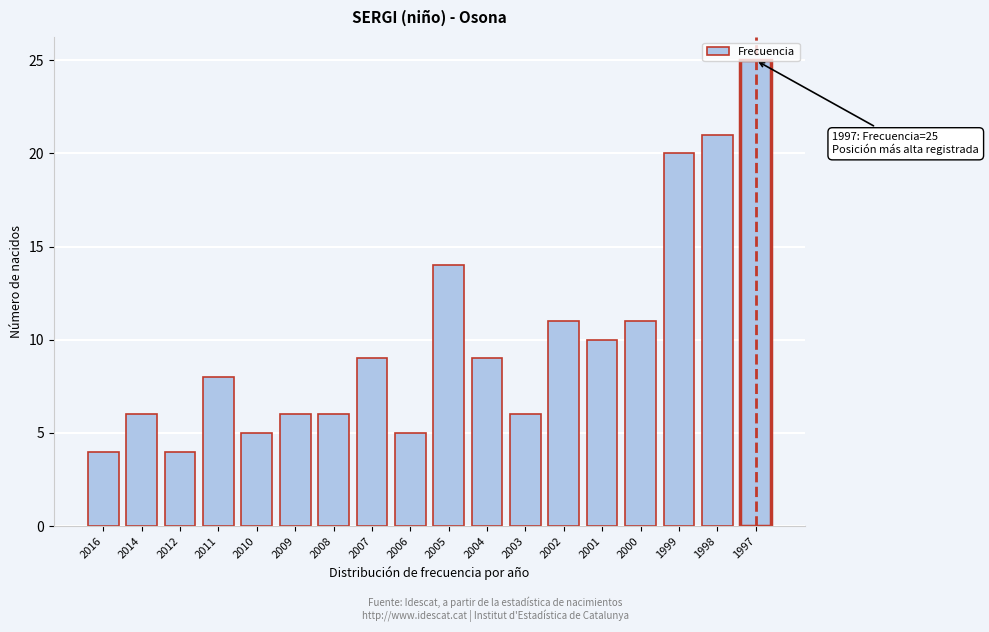

What is the sum of the values at 2010 and 1999?

25